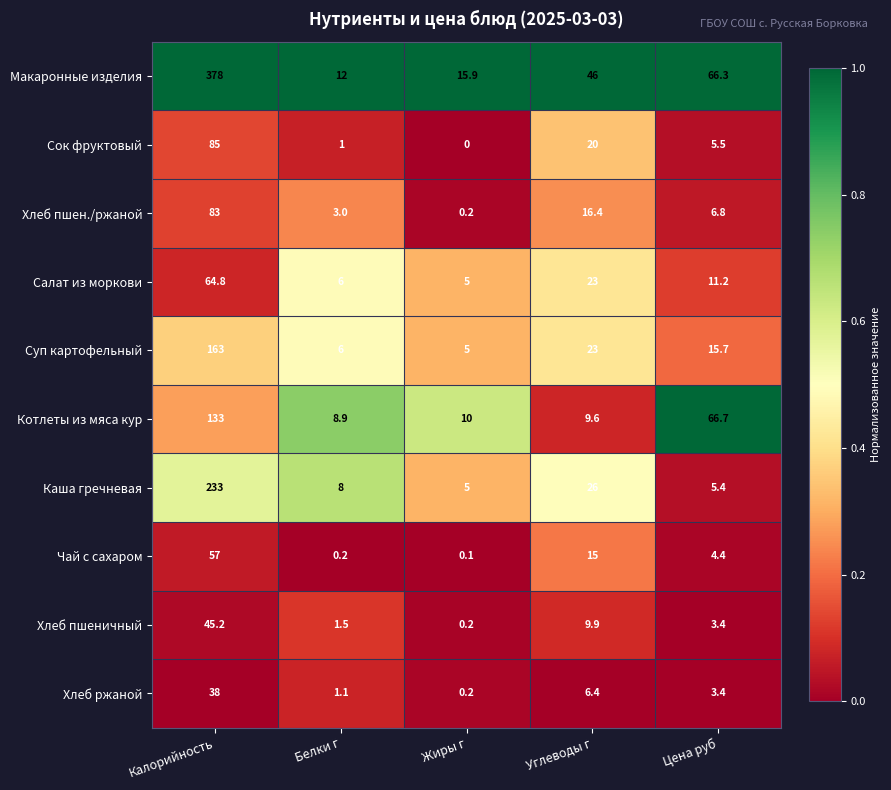

What is the average value of the Каша гречневая series?

55.5